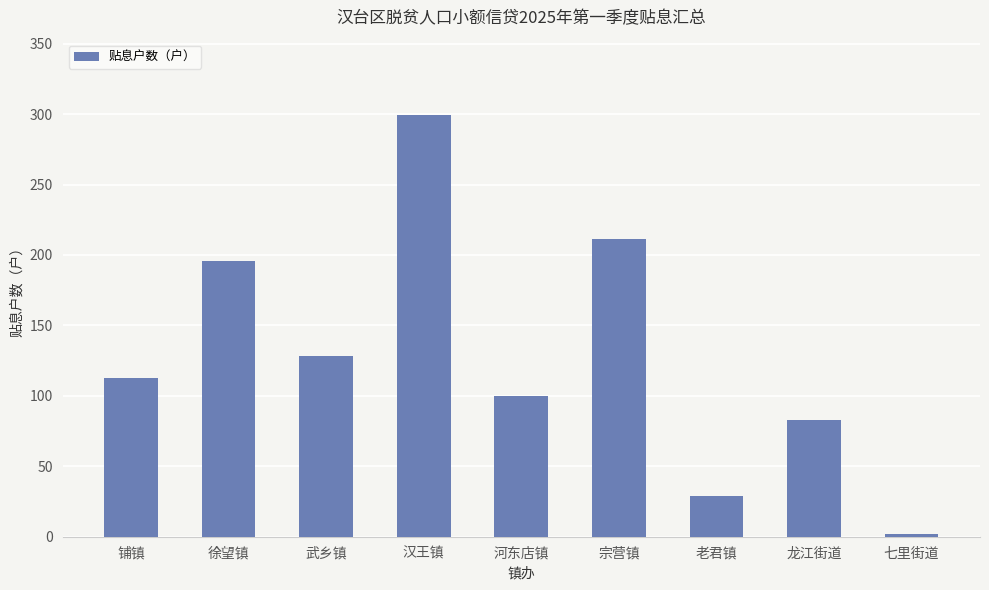

Which label corresponds to the largest value in the chart?

汉王镇